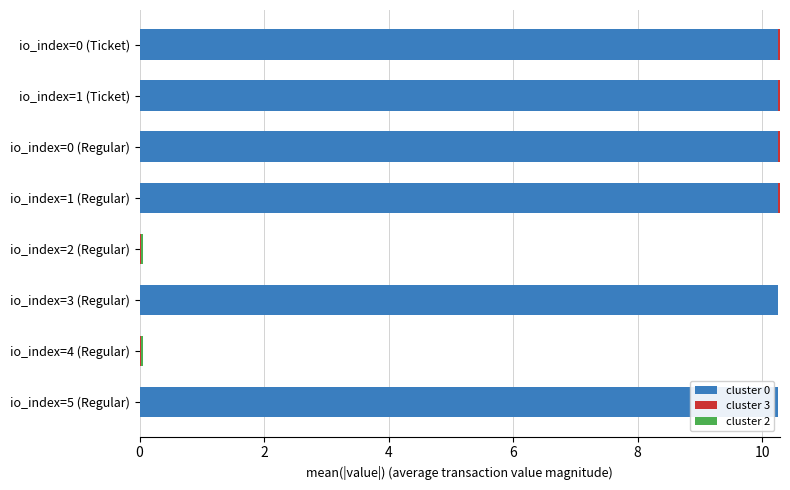

Is it true that cluster 0 equals 10.3 at io_index=1 (Regular)?

True